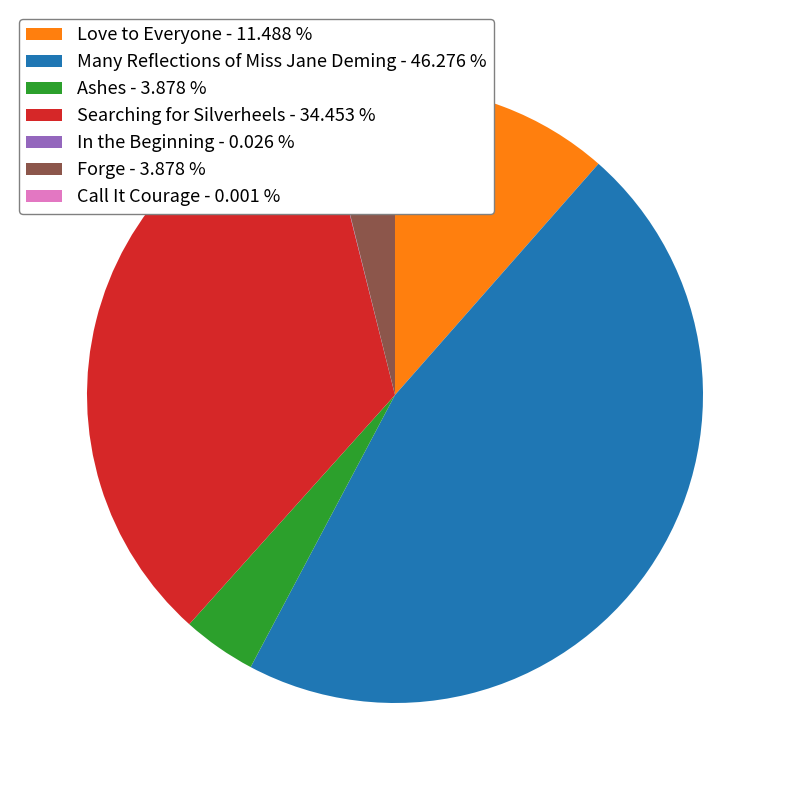

What is the ratio of the value at Forge - 3.878 % to the value at Love to Everyone - 11.488 %?

0.3